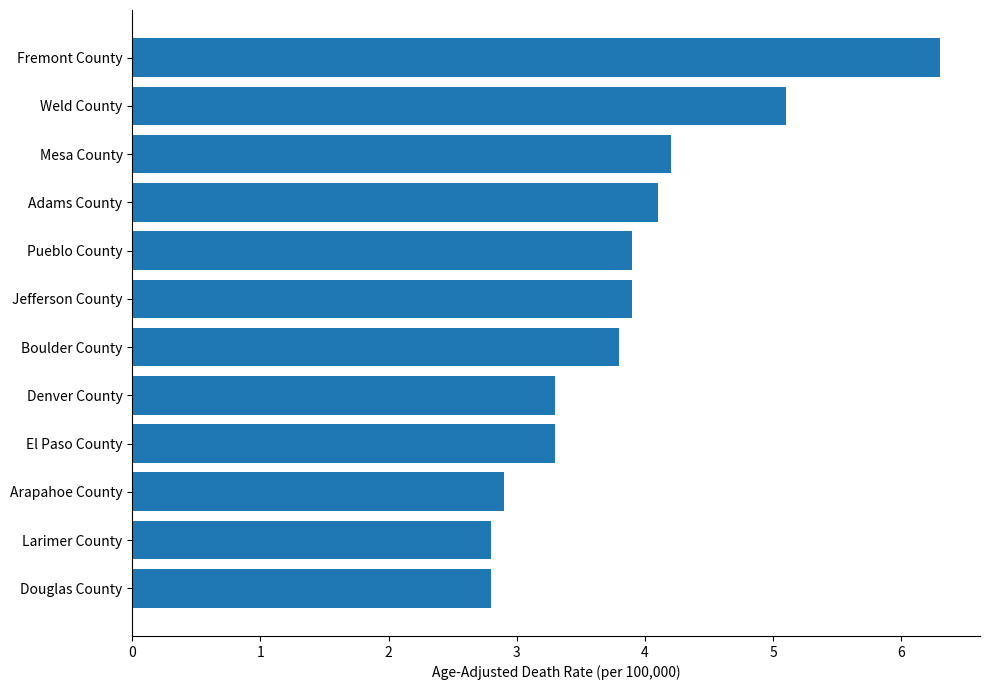

How many data points are less than 3?

3